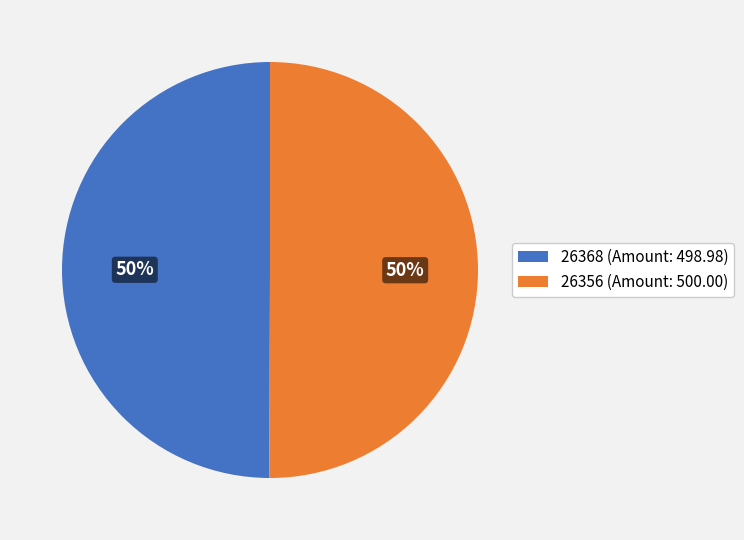

The 26356 (Amount: 500.00) slice represents 42% of the pie. True or false?

False